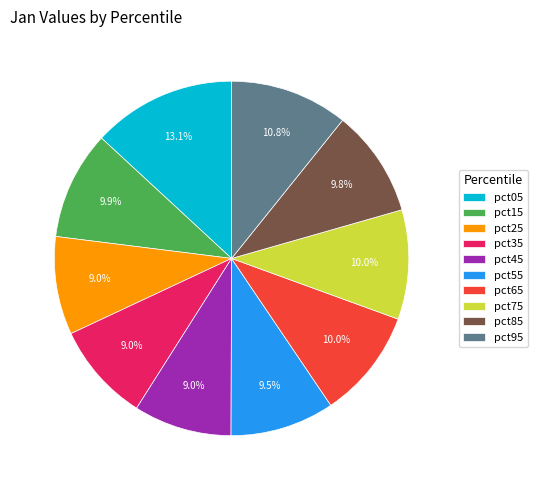

Which category has the biggest portion of the pie?

pct05